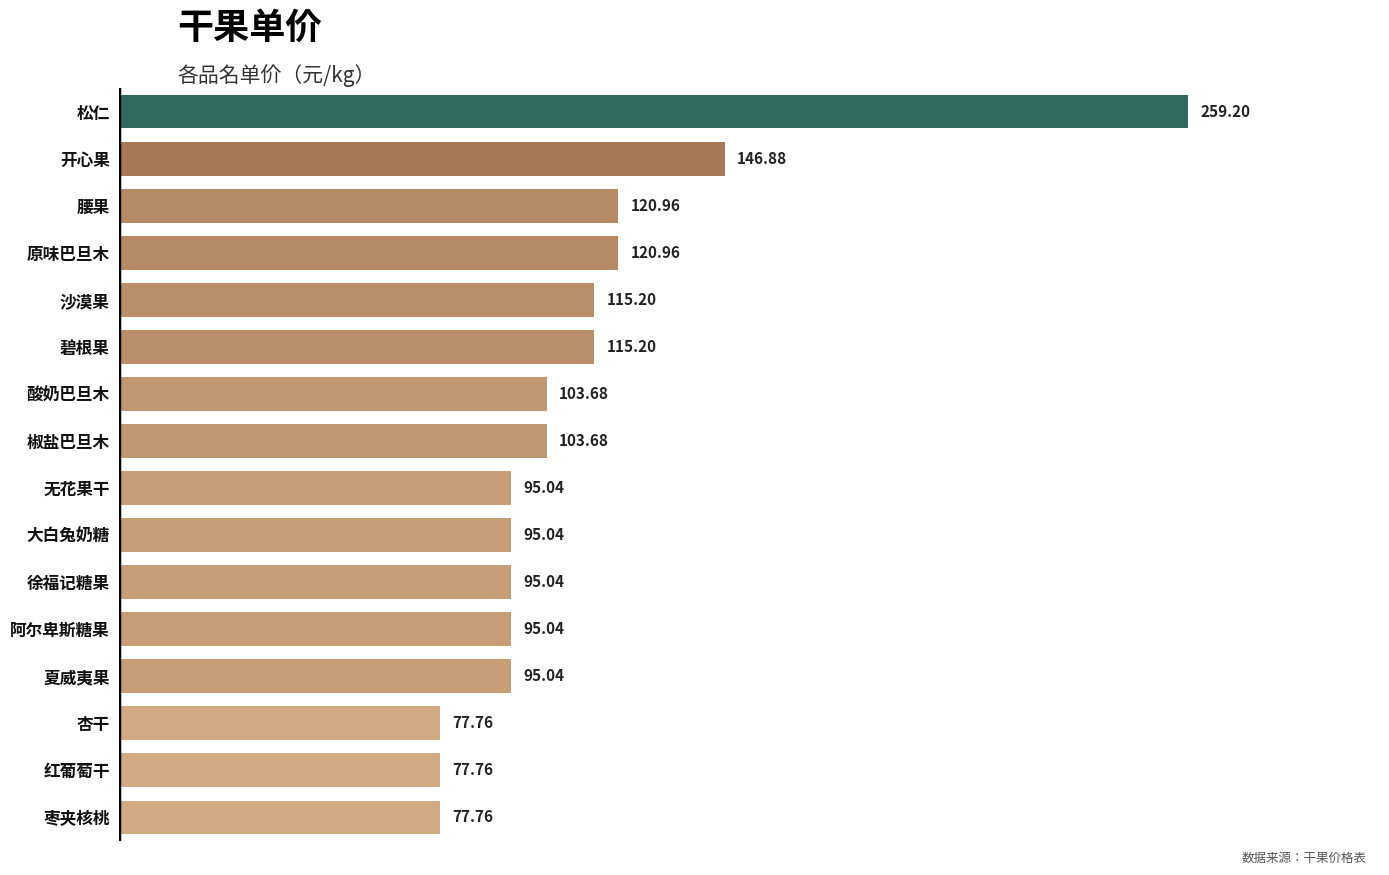

At which label is the value closest to 168?

开心果